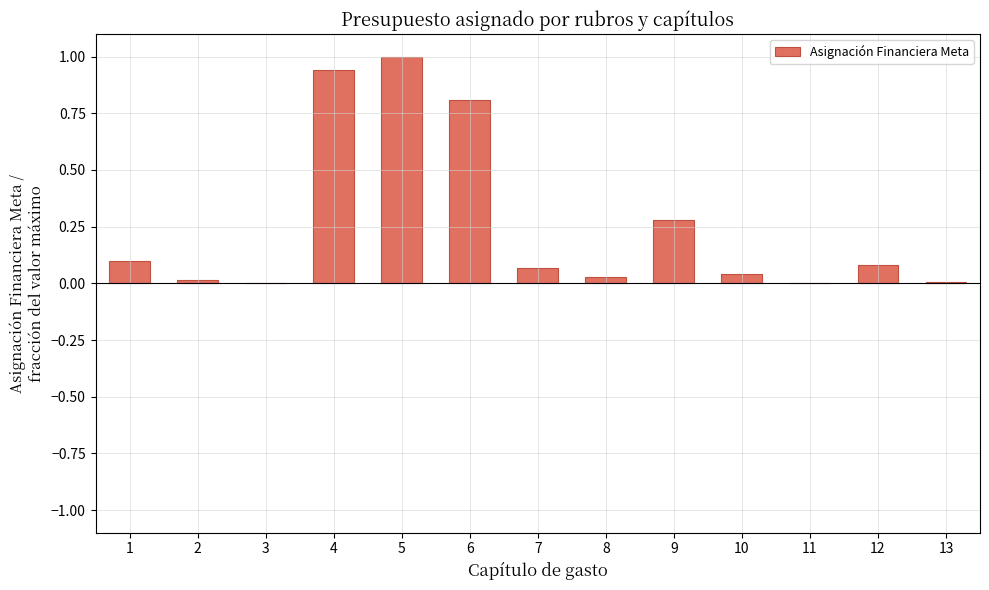

How many categories are shown in the chart?

13